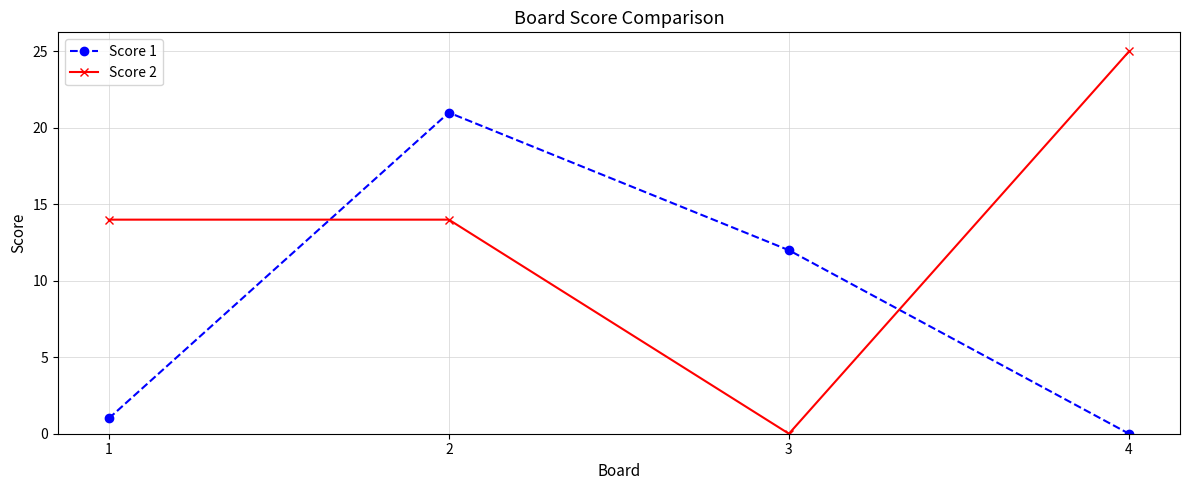

Where is the first local maximum for Score 1?

2